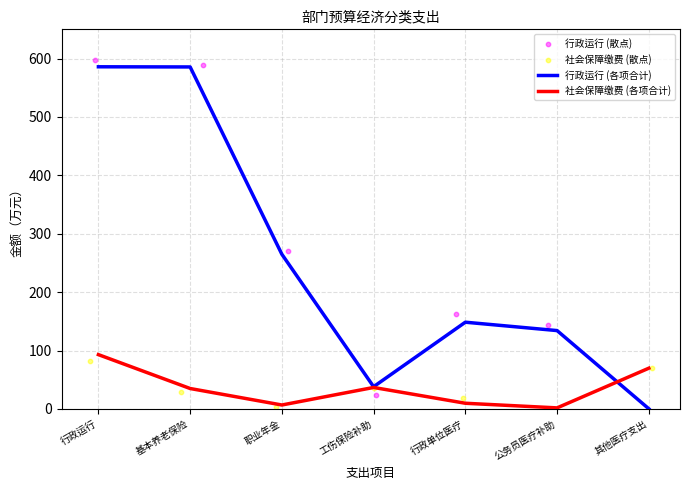

At how many categories does at least one series exceed 218?

3